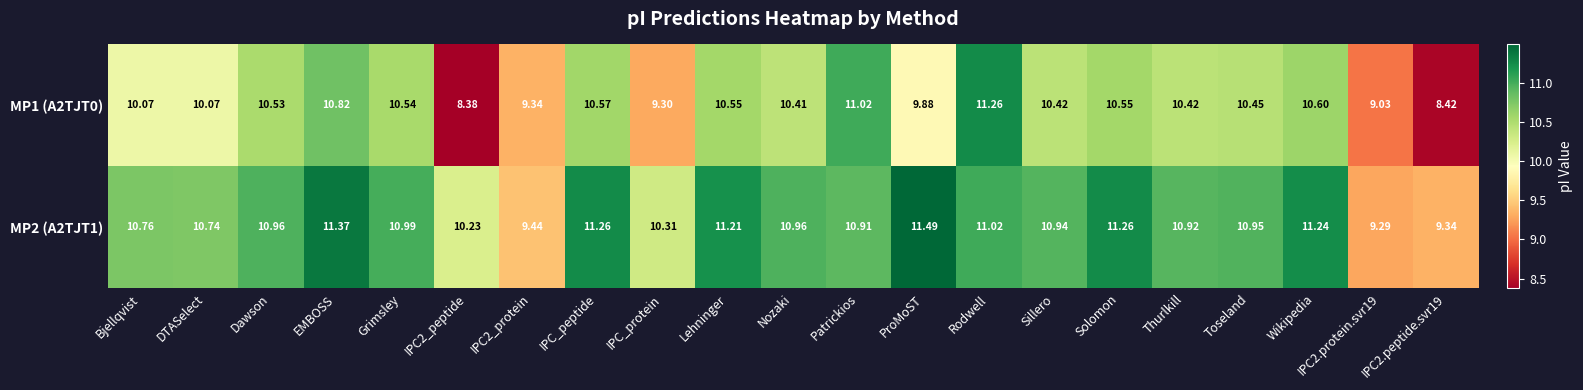

What is the spread (max minus min) of values at Solomon?

0.7